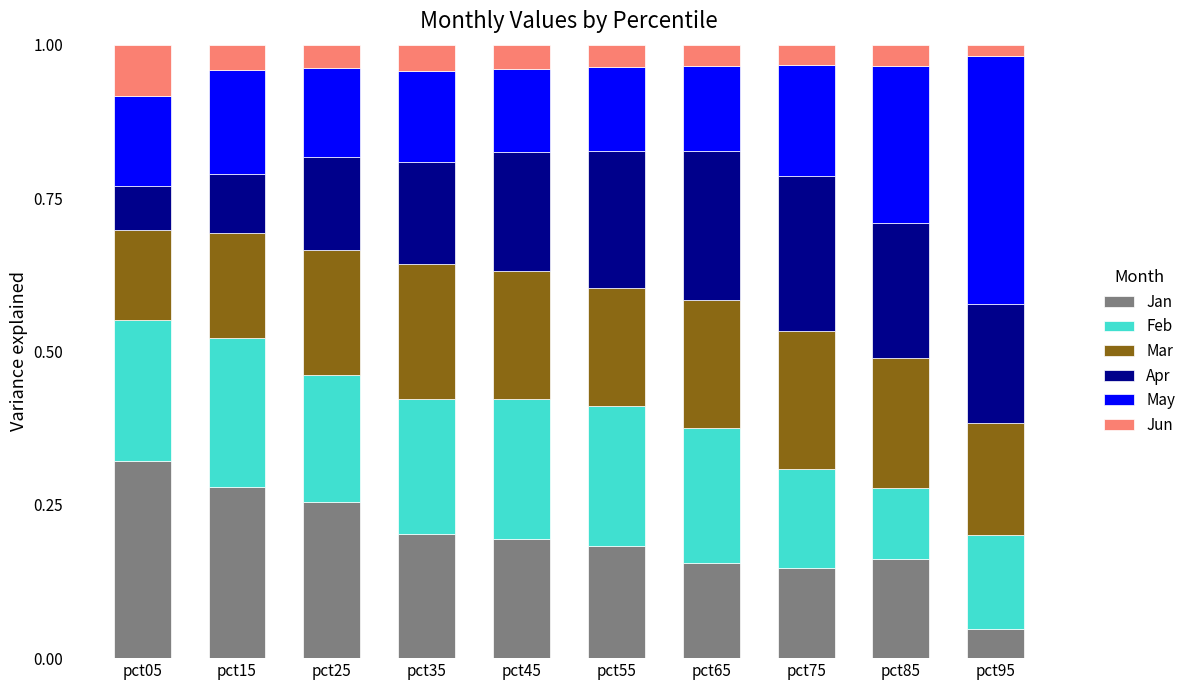

What are all the series names shown in the legend?

Jan, Feb, Mar, Apr, May, Jun